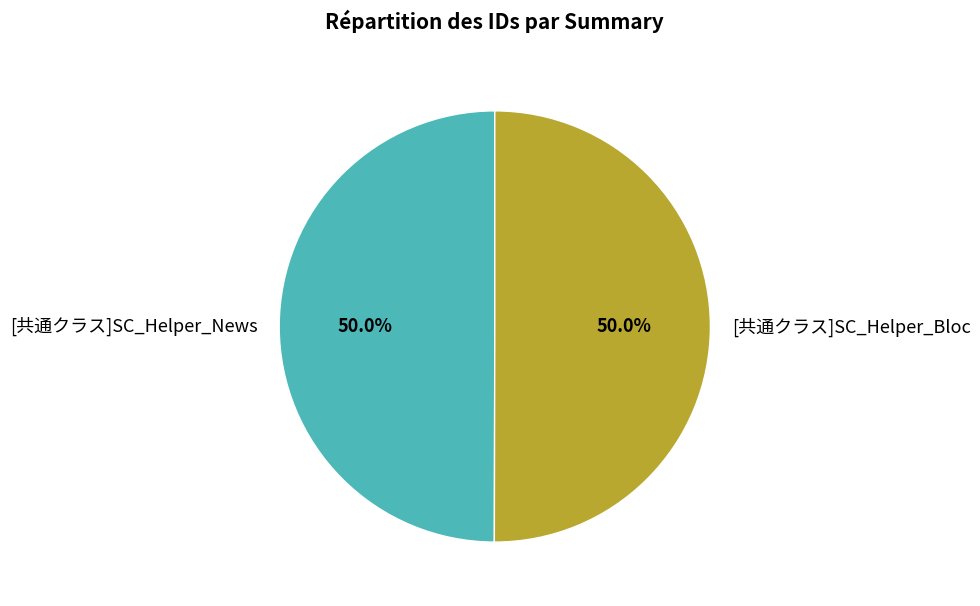

What percentage is the [共通クラス]SC_Helper_News slice, to the nearest percent?

50%